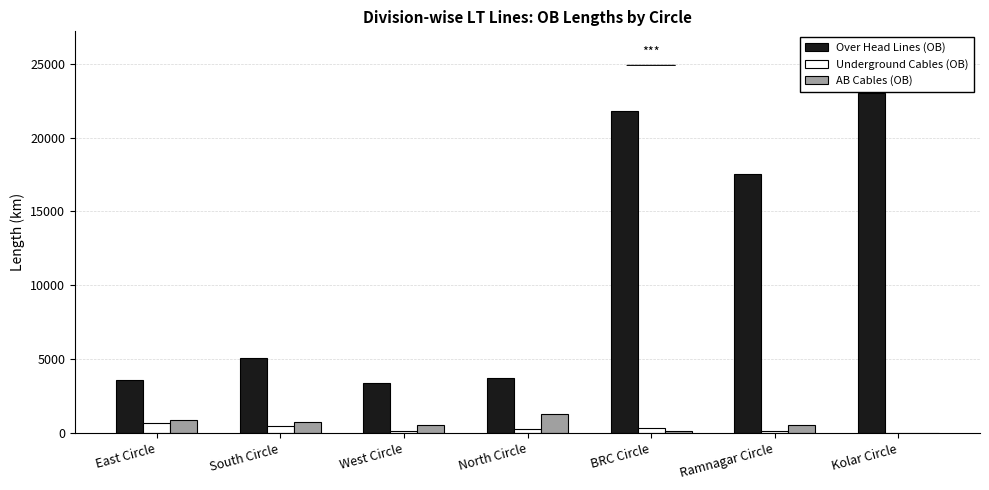

The Over Head Lines (OB) series shows 9872.8 at Ramnagar Circle. True or false?

False